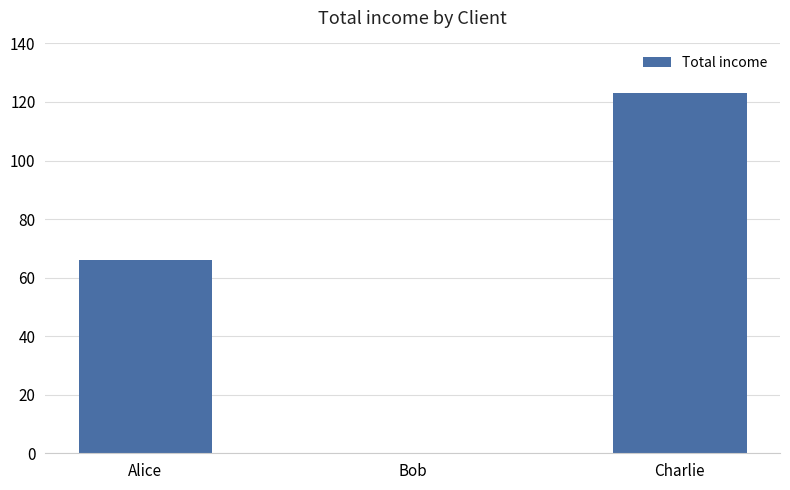

At which label is the value closest to 61?

Alice